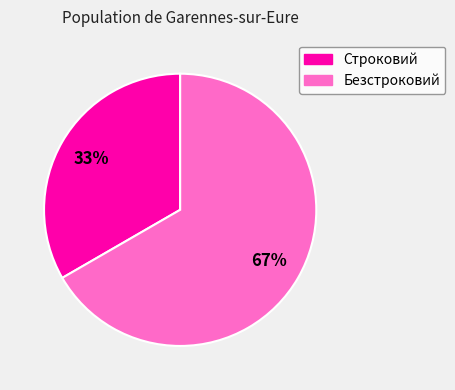

How many slices are in this pie chart?

2